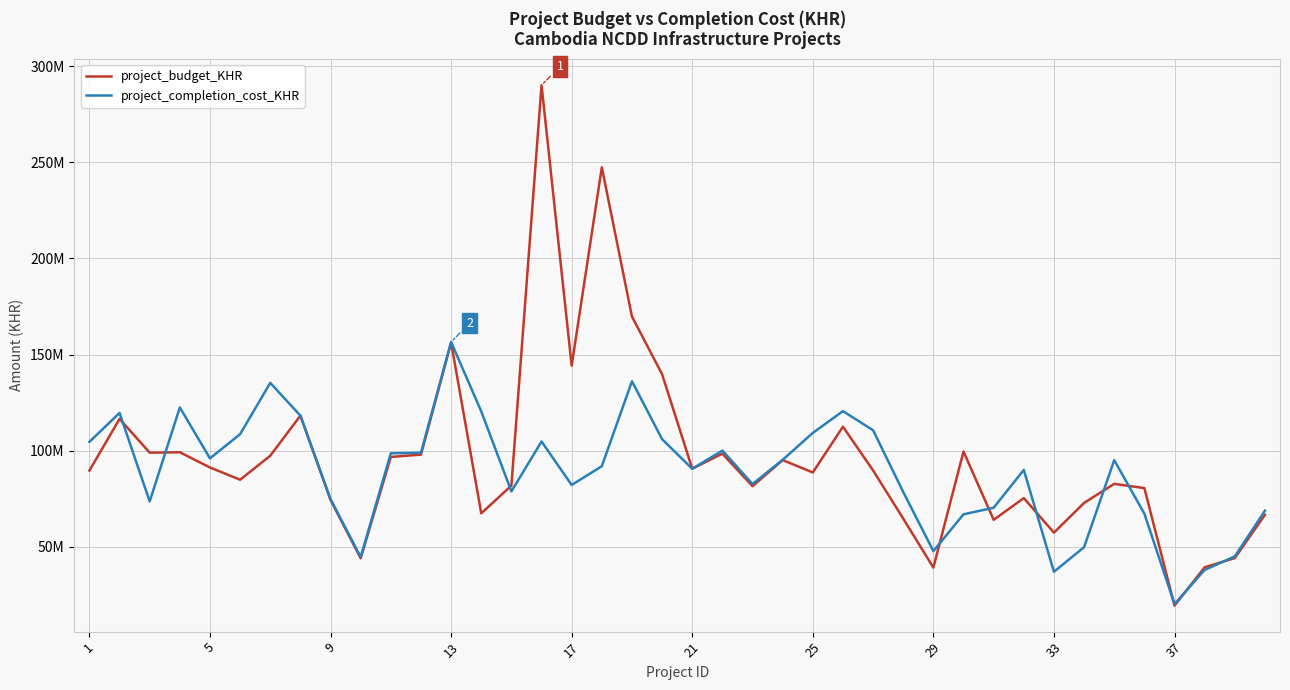

Does the chart display data point markers on the line(s)?

No